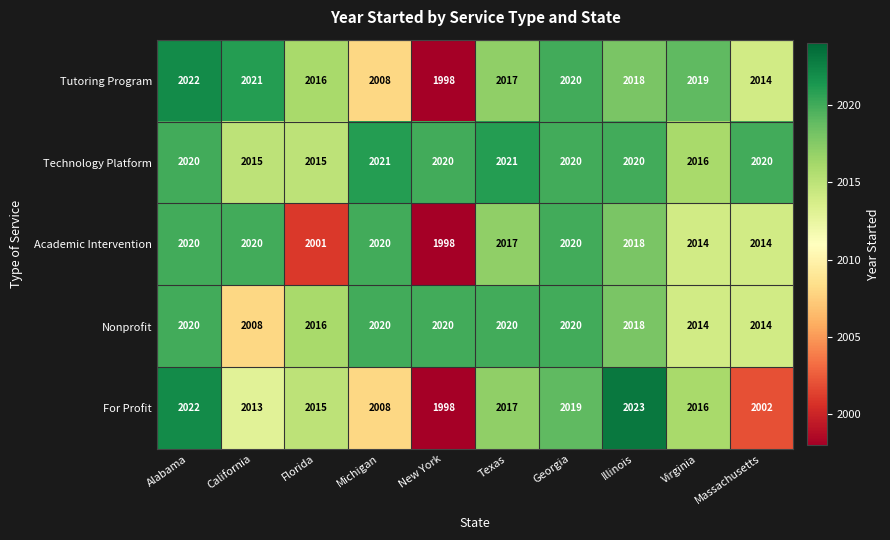

What is the smallest value displayed?

1998